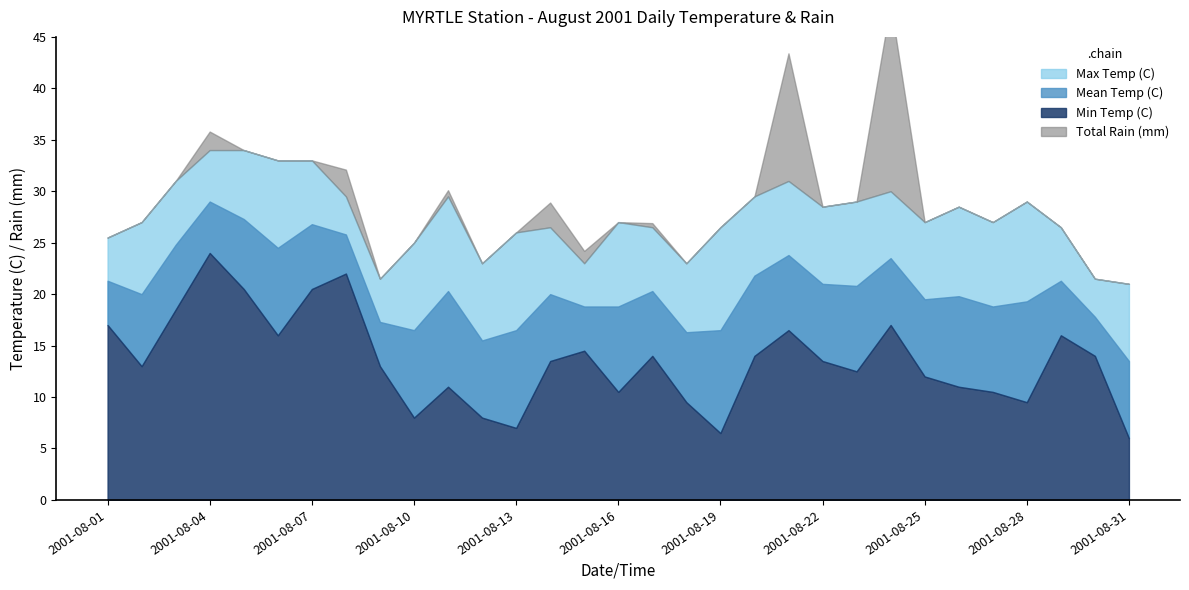

What is the value of the Max Temp (C) point at the 10th from the left?

25.0